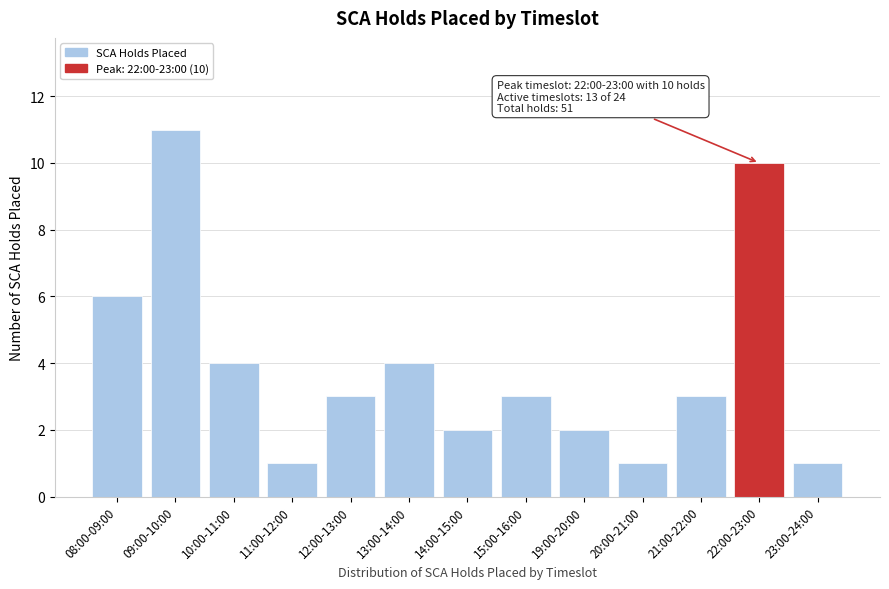

Reading right to left, list all the values displayed in this chart.

23:00-24:00=1	22:00-23:00=10	21:00-22:00=3	20:00-21:00=1	19:00-20:00=2	15:00-16:00=3	14:00-15:00=2	13:00-14:00=4	12:00-13:00=3	11:00-12:00=1	10:00-11:00=4	09:00-10:00=11	08:00-09:00=6